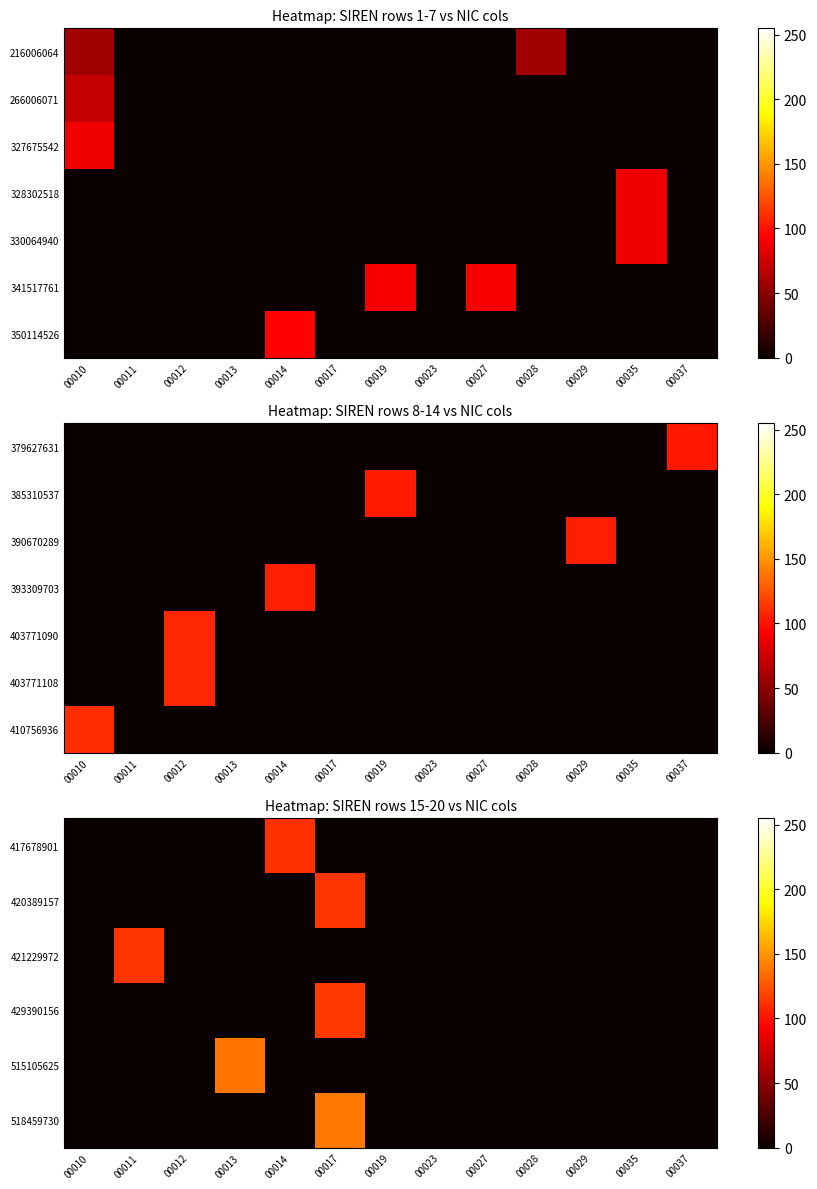

What is the sum of all 417678901 values?

112.0